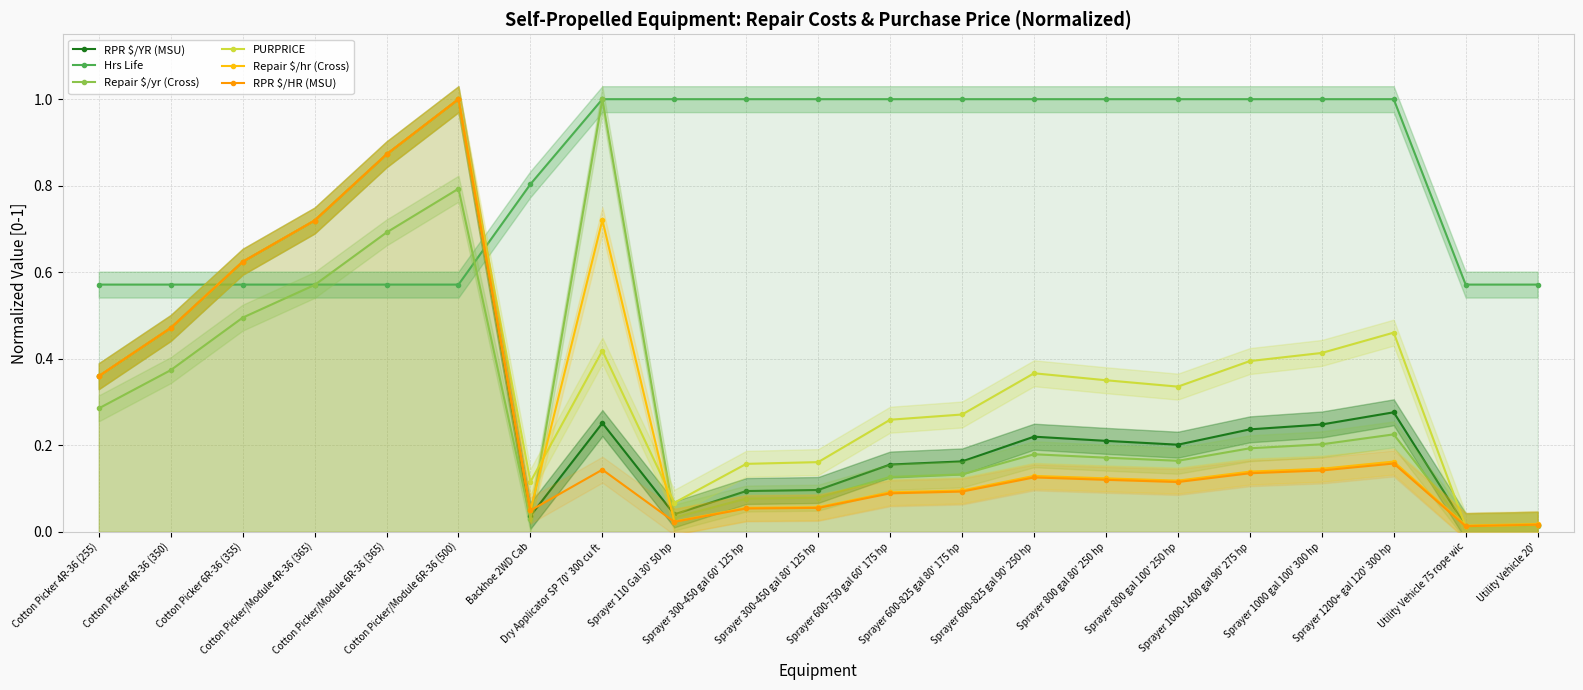

What are all the series names shown in the legend?

RPR $/YR (MSU), Hrs Life, Repair $/yr (Cross), PURPRICE, Repair $/hr (Cross), RPR $/HR (MSU)